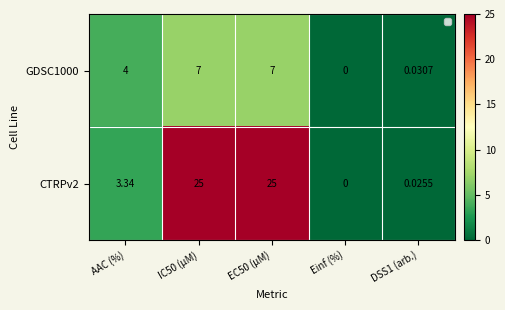

Which category has the lowest value in the CTRPv2 series?

Einf (%)